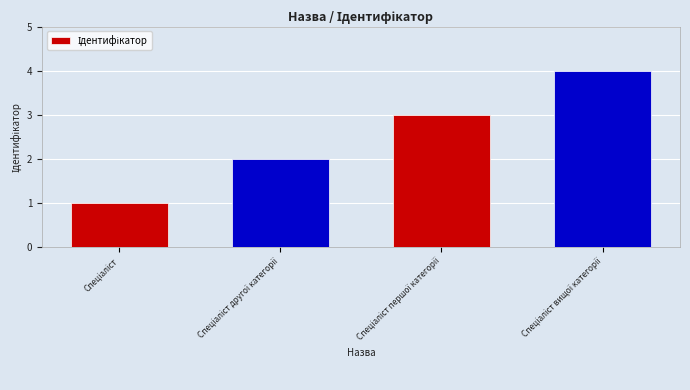

What is the difference between the maximum and minimum values?

3